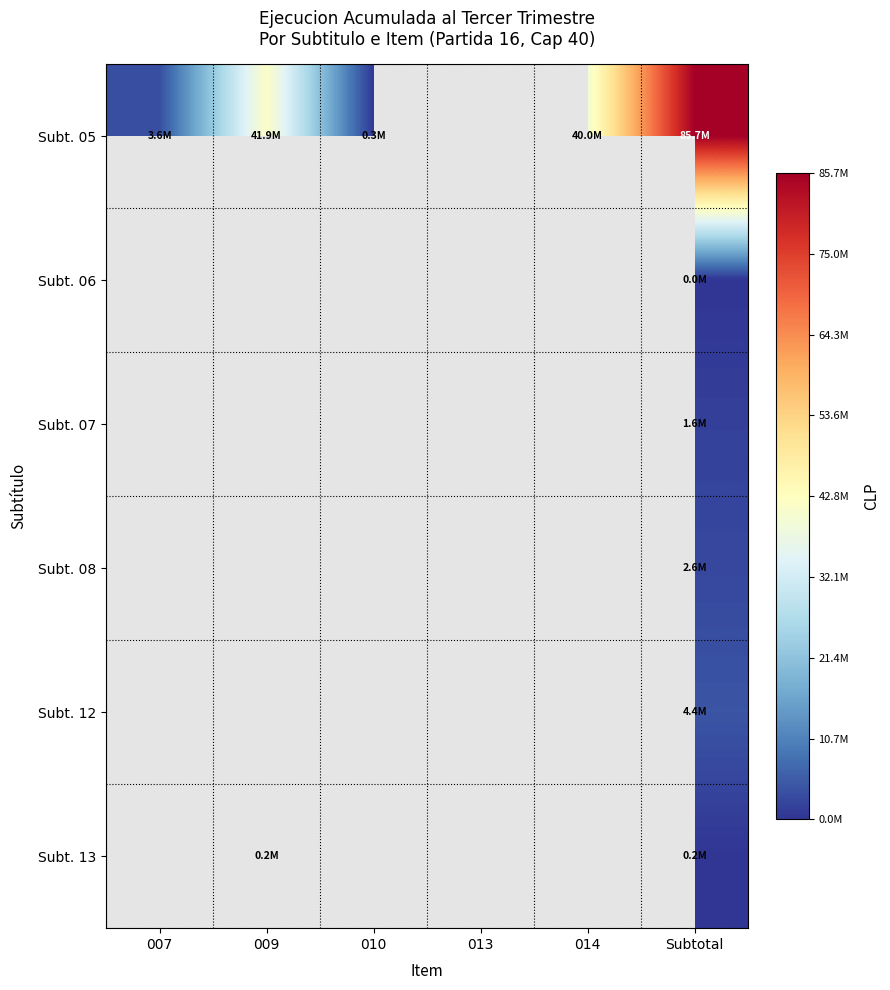

Is the value of Subt. 05 at 007 greater than the value of Subt. 13 at 010?

No